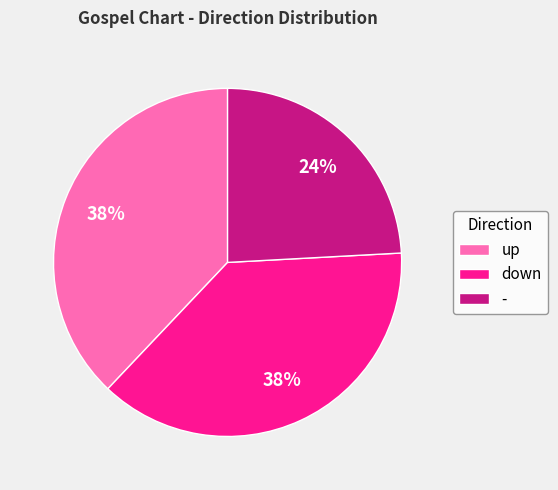

Is the sum of down and - greater than half?

Yes